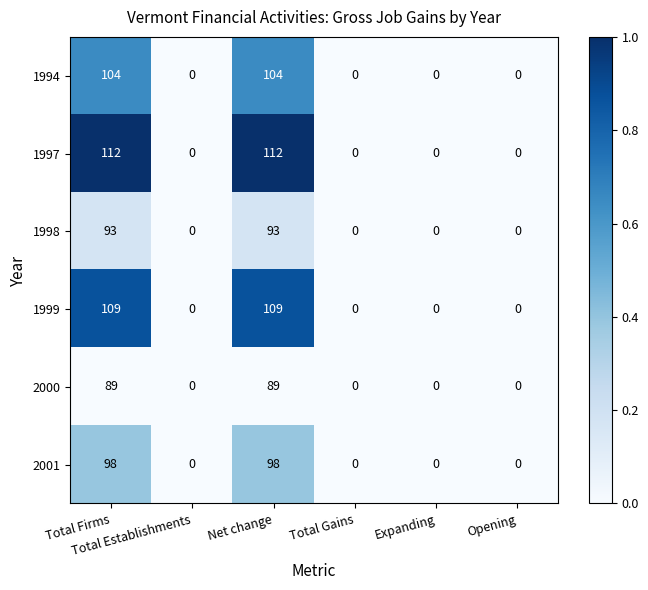

Rank the series by their maximum value, from lowest to highest.

2000, 1998, 2001, 1994, 1999, 1997